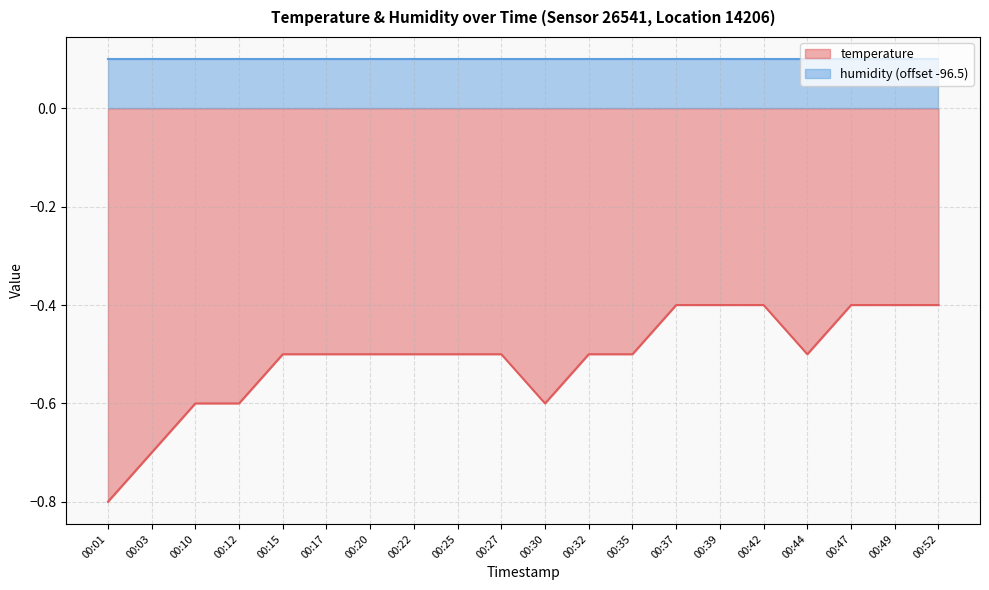

What is the maximum value shown in the chart?

0.1